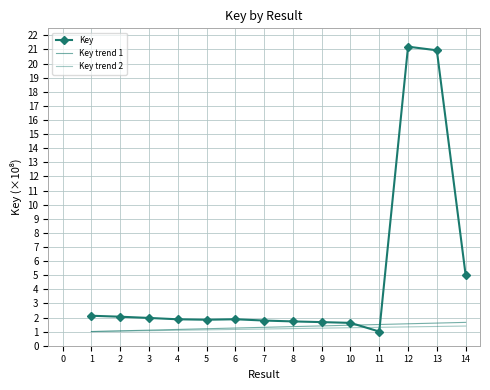

True or false: Key trend 2 has more than 1 points higher than both neighbors.

False